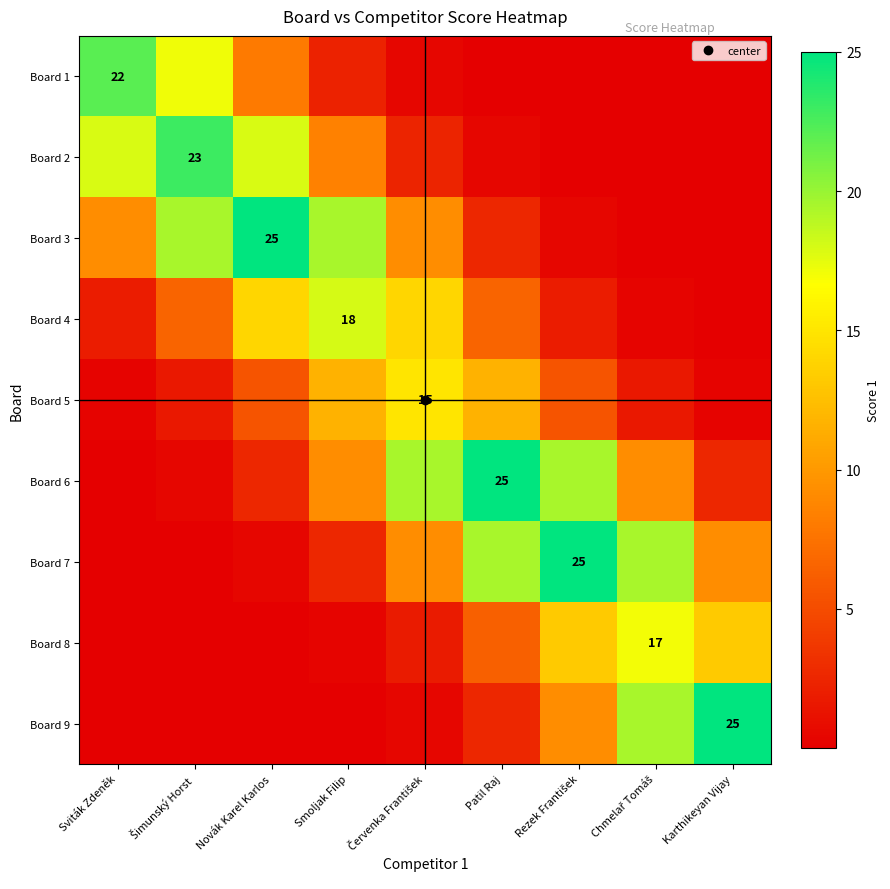

The value of Board 5 at Červenka František is 22.6. True or false?

False